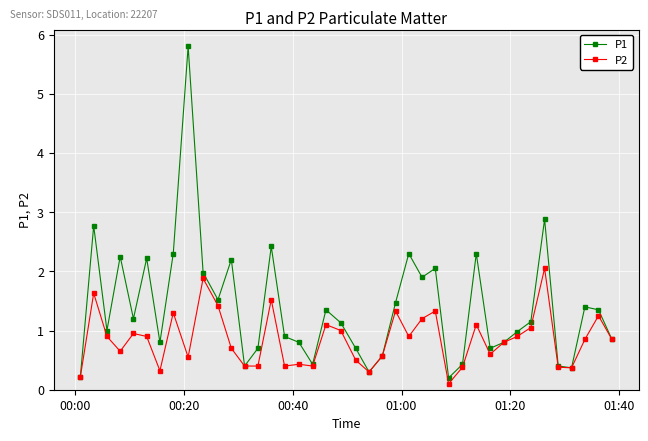

True or false: P2 has more than 2 interior local peaks.

True